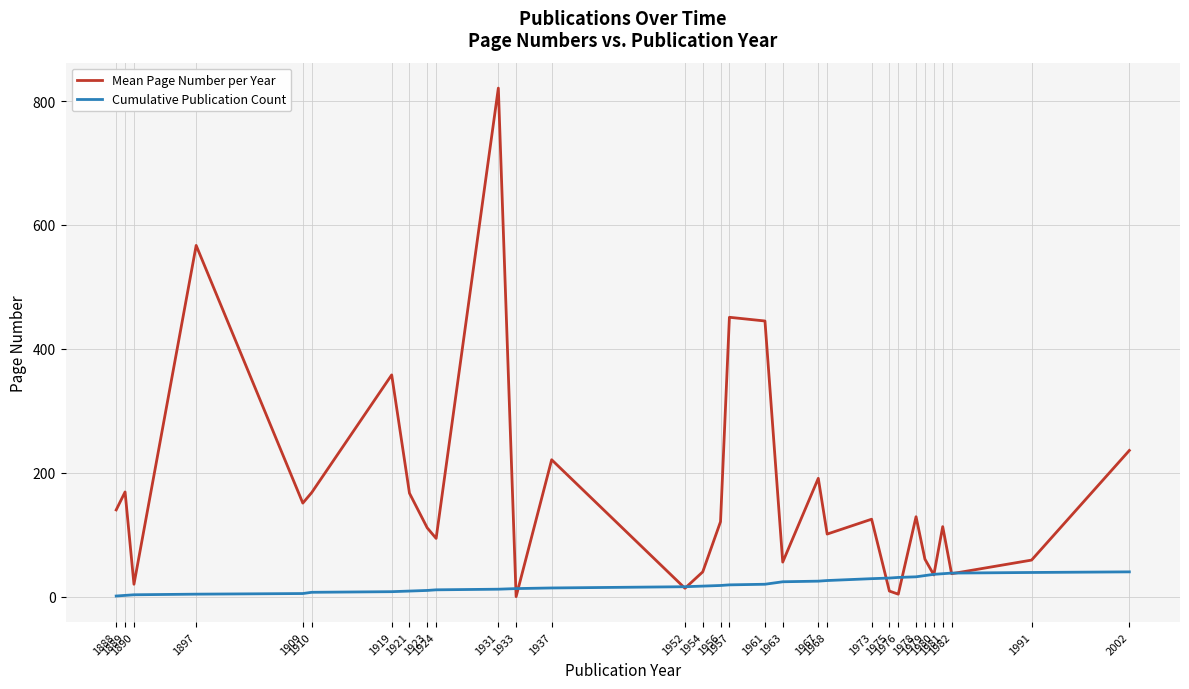

Does the chart have visible grid lines?

Yes